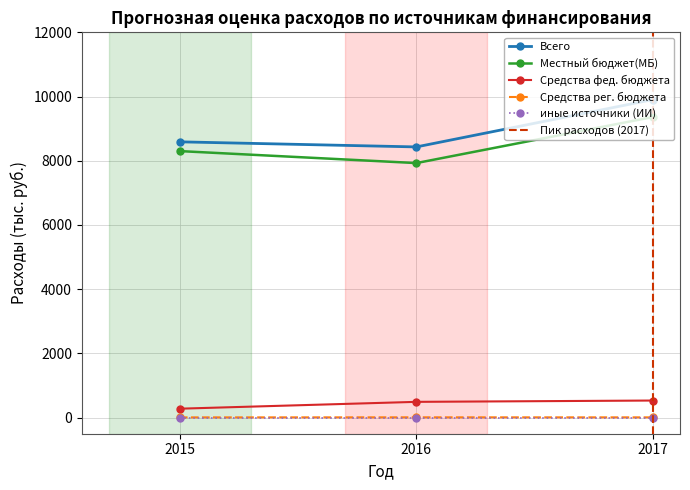

True or false: Местный бюджет(МБ) has a value of 9362.1 at 2017.

True